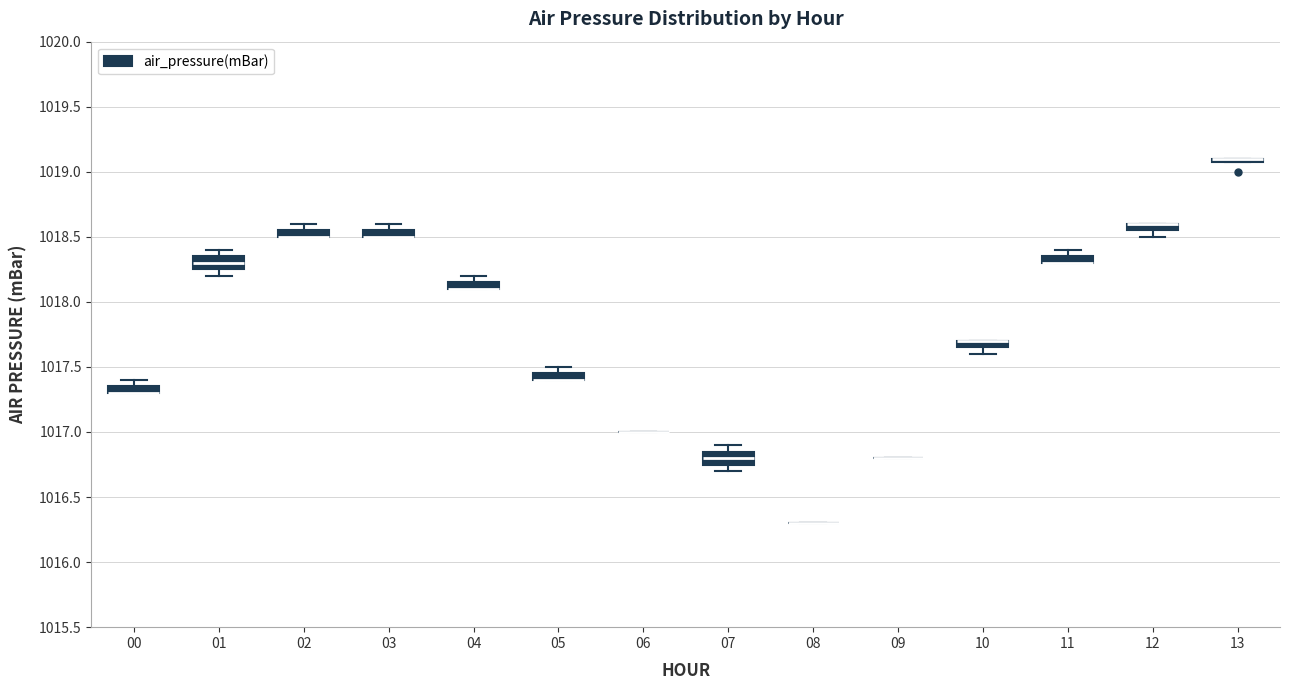

Where is the upper edge of the box at x = 04 on the y-axis? The values are not printed on the chart, so give them approximately, as read against the axis.

1018.15